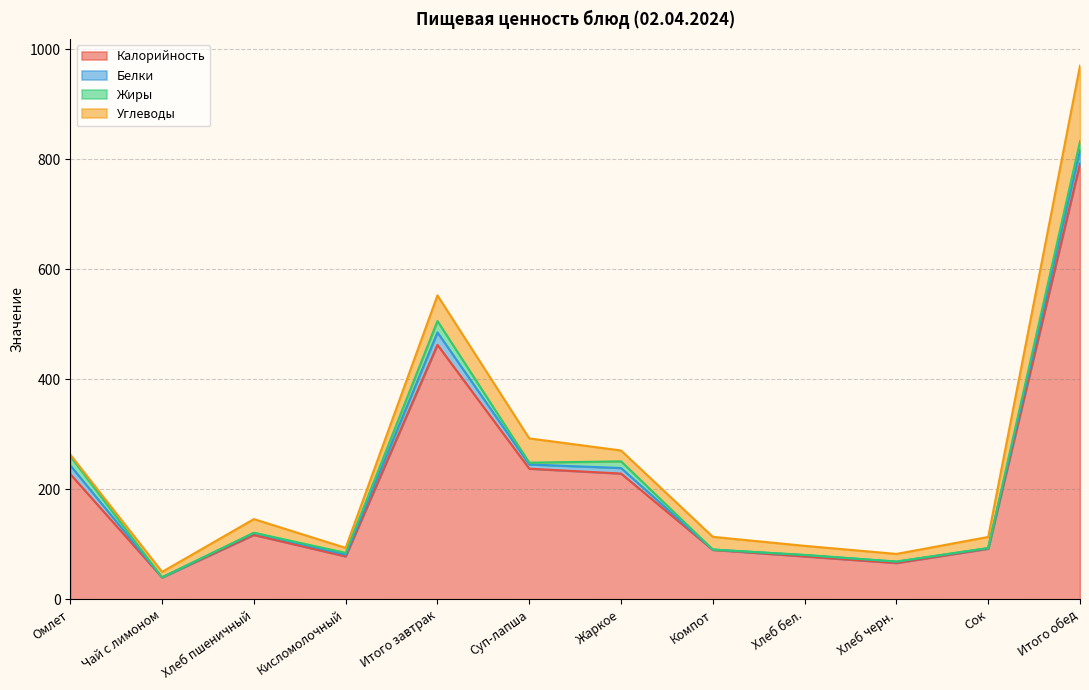

At which category is the sum across all series the highest?

Итого обед